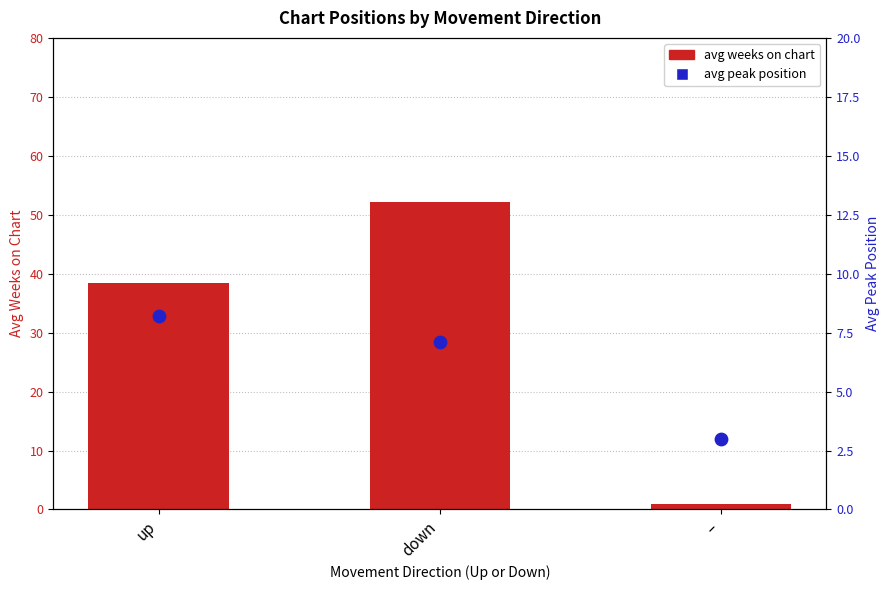

Which series has the largest total across all categories?

avg weeks on chart